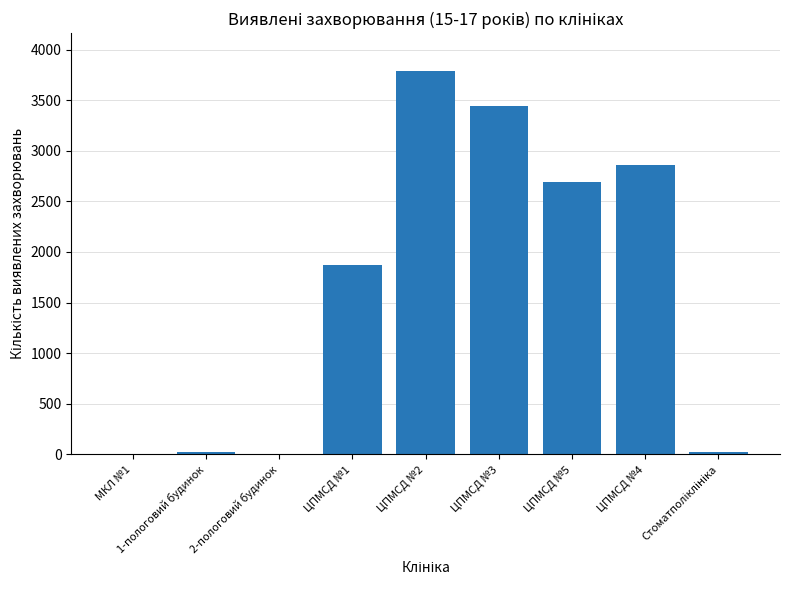

How many series are shown in this chart?

1